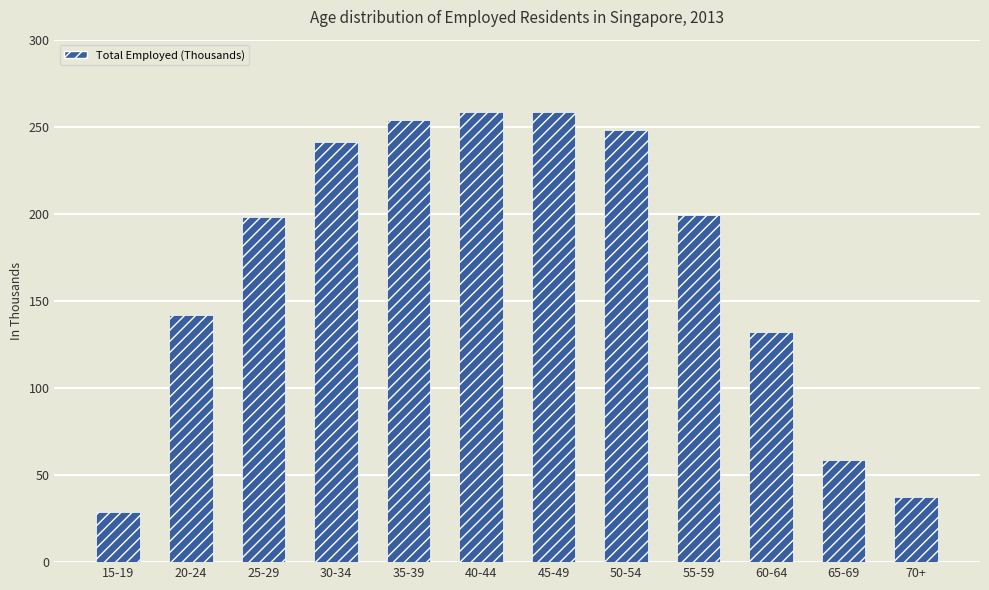

Between 65-69 and 70+, which is larger?

65-69